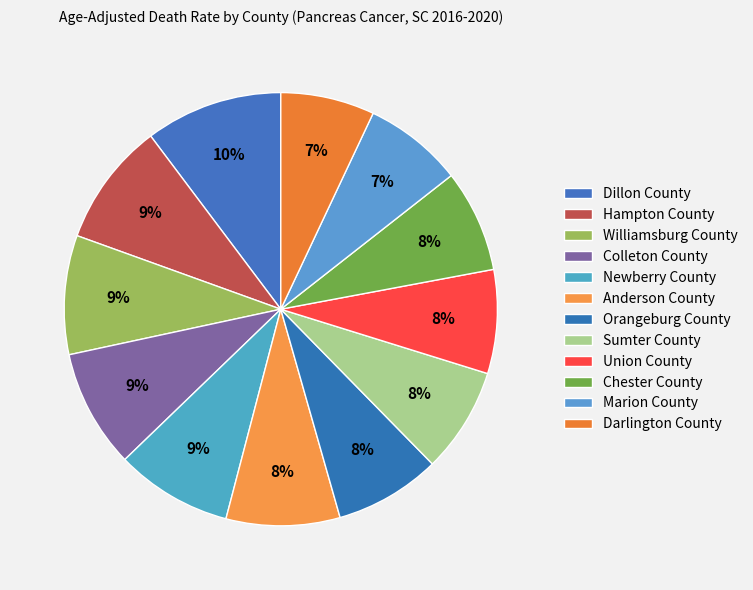

Is it true that Williamsburg County is 9% of the pie?

True